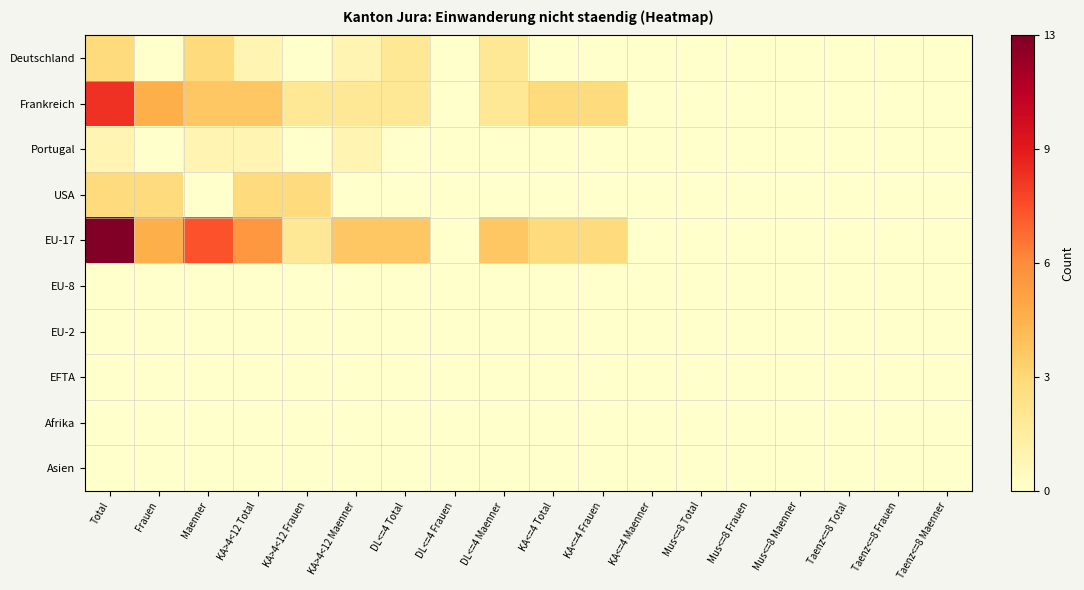

Reading right to left, what are all the values shown in this chart?

Deutschland: Taenz<=8 Maenner=0.0	Taenz<=8 Frauen=0.0	Taenz<=8 Total=0.0	Mus<=8 Maenner=0.0	Mus<=8 Frauen=0.0	Mus<=8 Total=0.0	KA<=4 Maenner=0.0	KA<=4 Frauen=0.0	KA<=4 Total=0.0	DL<=4 Maenner=0.2	DL<=4 Frauen=0.0	DL<=4 Total=0.2	KA>4<12 Maenner=0.1	KA>4<12 Frauen=0.0	KA>4<12 Total=0.1	Maenner=0.2	Frauen=0.0	Total=0.2
Frankreich: Taenz<=8 Maenner=0.0	Taenz<=8 Frauen=0.0	Taenz<=8 Total=0.0	Mus<=8 Maenner=0.0	Mus<=8 Frauen=0.0	Mus<=8 Total=0.0	KA<=4 Maenner=0.0	KA<=4 Frauen=0.2	KA<=4 Total=0.2	DL<=4 Maenner=0.2	DL<=4 Frauen=0.0	DL<=4 Total=0.2	KA>4<12 Maenner=0.2	KA>4<12 Frauen=0.2	KA>4<12 Total=0.3	Maenner=0.3	Frauen=0.4	Total=0.7
Portugal: Taenz<=8 Maenner=0.0	Taenz<=8 Frauen=0.0	Taenz<=8 Total=0.0	Mus<=8 Maenner=0.0	Mus<=8 Frauen=0.0	Mus<=8 Total=0.0	KA<=4 Maenner=0.0	KA<=4 Frauen=0.0	KA<=4 Total=0.0	DL<=4 Maenner=0.0	DL<=4 Frauen=0.0	DL<=4 Total=0.0	KA>4<12 Maenner=0.1	KA>4<12 Frauen=0.0	KA>4<12 Total=0.1	Maenner=0.1	Frauen=0.0	Total=0.1
USA: Taenz<=8 Maenner=0.0	Taenz<=8 Frauen=0.0	Taenz<=8 Total=0.0	Mus<=8 Maenner=0.0	Mus<=8 Frauen=0.0	Mus<=8 Total=0.0	KA<=4 Maenner=0.0	KA<=4 Frauen=0.0	KA<=4 Total=0.0	DL<=4 Maenner=0.0	DL<=4 Frauen=0.0	DL<=4 Total=0.0	KA>4<12 Maenner=0.0	KA>4<12 Frauen=0.2	KA>4<12 Total=0.2	Maenner=0.0	Frauen=0.2	Total=0.2
EU-17: Taenz<=8 Maenner=0.0	Taenz<=8 Frauen=0.0	Taenz<=8 Total=0.0	Mus<=8 Maenner=0.0	Mus<=8 Frauen=0.0	Mus<=8 Total=0.0	KA<=4 Maenner=0.0	KA<=4 Frauen=0.2	KA<=4 Total=0.2	DL<=4 Maenner=0.3	DL<=4 Frauen=0.0	DL<=4 Total=0.3	KA>4<12 Maenner=0.3	KA>4<12 Frauen=0.2	KA>4<12 Total=0.5	Maenner=0.6	Frauen=0.4	Total=1.0
EU-8: Taenz<=8 Maenner=0.0	Taenz<=8 Frauen=0.0	Taenz<=8 Total=0.0	Mus<=8 Maenner=0.0	Mus<=8 Frauen=0.0	Mus<=8 Total=0.0	KA<=4 Maenner=0.0	KA<=4 Frauen=0.0	KA<=4 Total=0.0	DL<=4 Maenner=0.0	DL<=4 Frauen=0.0	DL<=4 Total=0.0	KA>4<12 Maenner=0.0	KA>4<12 Frauen=0.0	KA>4<12 Total=0.0	Maenner=0.0	Frauen=0.0	Total=0.0
EU-2: Taenz<=8 Maenner=0.0	Taenz<=8 Frauen=0.0	Taenz<=8 Total=0.0	Mus<=8 Maenner=0.0	Mus<=8 Frauen=0.0	Mus<=8 Total=0.0	KA<=4 Maenner=0.0	KA<=4 Frauen=0.0	KA<=4 Total=0.0	DL<=4 Maenner=0.0	DL<=4 Frauen=0.0	DL<=4 Total=0.0	KA>4<12 Maenner=0.0	KA>4<12 Frauen=0.0	KA>4<12 Total=0.0	Maenner=0.0	Frauen=0.0	Total=0.0
EFTA: Taenz<=8 Maenner=0.0	Taenz<=8 Frauen=0.0	Taenz<=8 Total=0.0	Mus<=8 Maenner=0.0	Mus<=8 Frauen=0.0	Mus<=8 Total=0.0	KA<=4 Maenner=0.0	KA<=4 Frauen=0.0	KA<=4 Total=0.0	DL<=4 Maenner=0.0	DL<=4 Frauen=0.0	DL<=4 Total=0.0	KA>4<12 Maenner=0.0	KA>4<12 Frauen=0.0	KA>4<12 Total=0.0	Maenner=0.0	Frauen=0.0	Total=0.0
Afrika: Taenz<=8 Maenner=0.0	Taenz<=8 Frauen=0.0	Taenz<=8 Total=0.0	Mus<=8 Maenner=0.0	Mus<=8 Frauen=0.0	Mus<=8 Total=0.0	KA<=4 Maenner=0.0	KA<=4 Frauen=0.0	KA<=4 Total=0.0	DL<=4 Maenner=0.0	DL<=4 Frauen=0.0	DL<=4 Total=0.0	KA>4<12 Maenner=0.0	KA>4<12 Frauen=0.0	KA>4<12 Total=0.0	Maenner=0.0	Frauen=0.0	Total=0.0
Asien: Taenz<=8 Maenner=0.0	Taenz<=8 Frauen=0.0	Taenz<=8 Total=0.0	Mus<=8 Maenner=0.0	Mus<=8 Frauen=0.0	Mus<=8 Total=0.0	KA<=4 Maenner=0.0	KA<=4 Frauen=0.0	KA<=4 Total=0.0	DL<=4 Maenner=0.0	DL<=4 Frauen=0.0	DL<=4 Total=0.0	KA>4<12 Maenner=0.0	KA>4<12 Frauen=0.0	KA>4<12 Total=0.0	Maenner=0.0	Frauen=0.0	Total=0.0